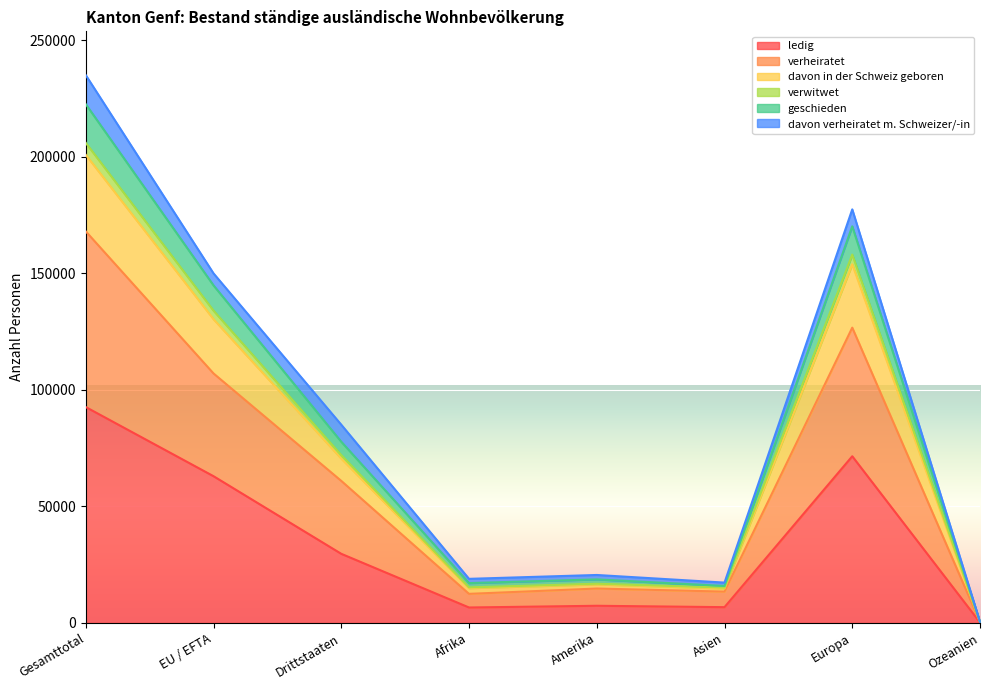

What is the maximum value shown in the chart?

235039